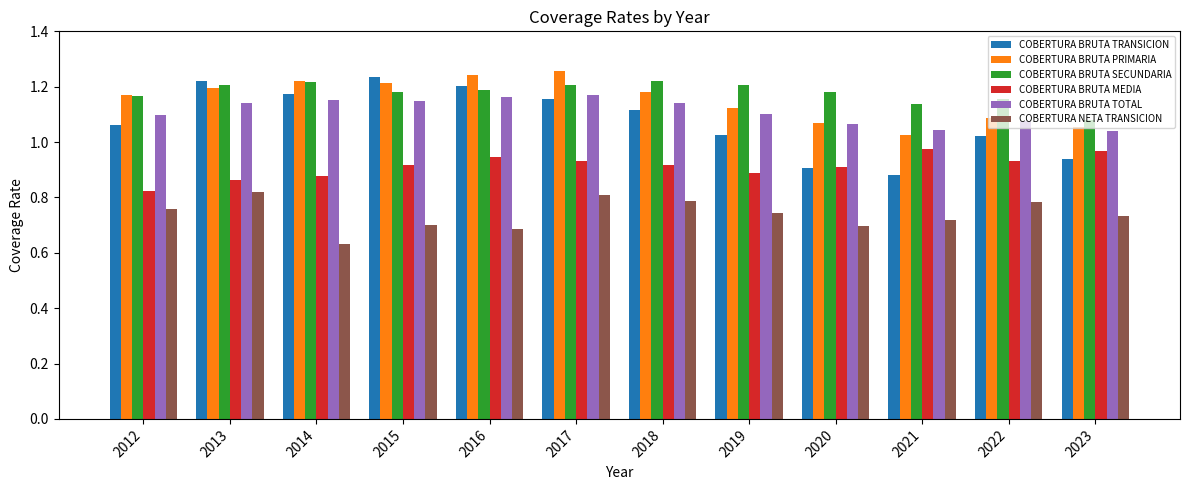

Which series has the largest range (max minus min)?

COBERTURA BRUTA TRANSICION